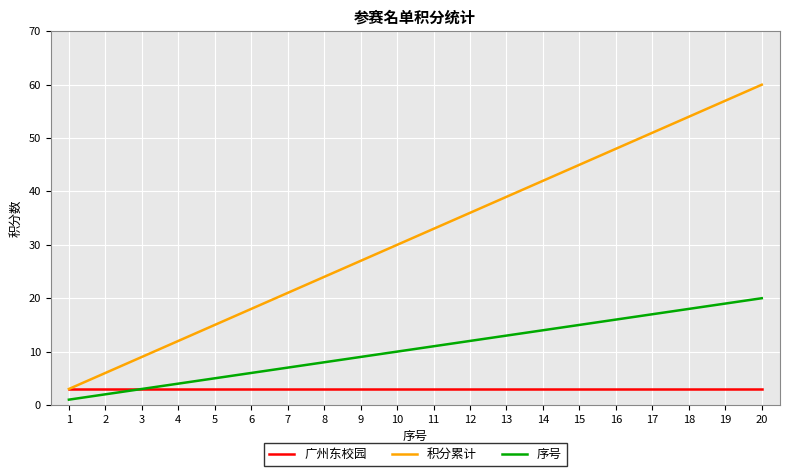

Between 9 and 13, which series saw the biggest shift?

积分累计